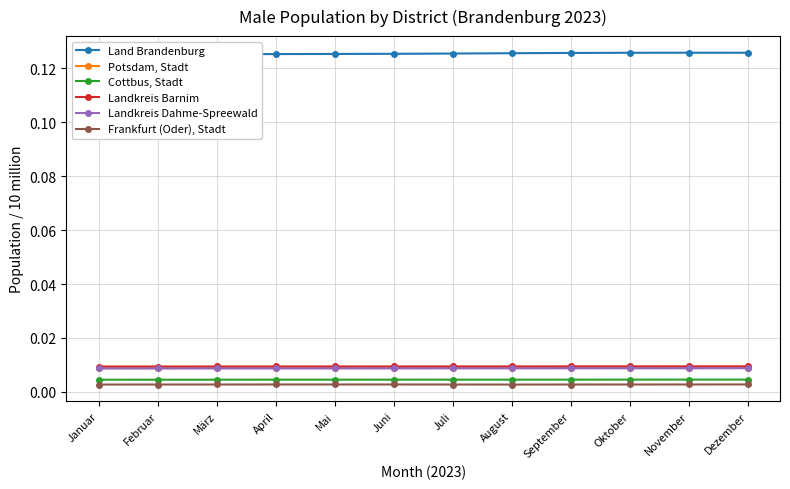

Where is the first local minimum for Potsdam, Stadt?

Juli